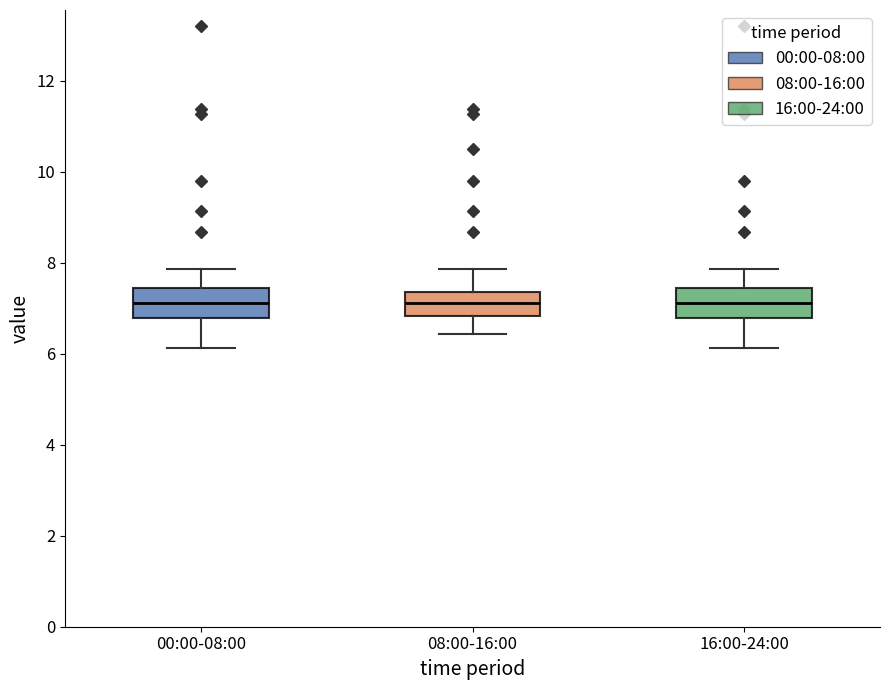

Reading left to right, read every box against the y-axis: the position of its median line, the range the box covers, and the ends of its whiskers. The values are not printed on the chart, so give them approximately, as read against the axis.

00:00-08:00: median 7.2, box 6.8 to 7.4, whiskers 6.2 to 7.8
08:00-16:00: median 7.2, box 6.8 to 7.4, whiskers 6.4 to 7.8
16:00-24:00: median 7.2, box 6.8 to 7.4, whiskers 6.2 to 7.8